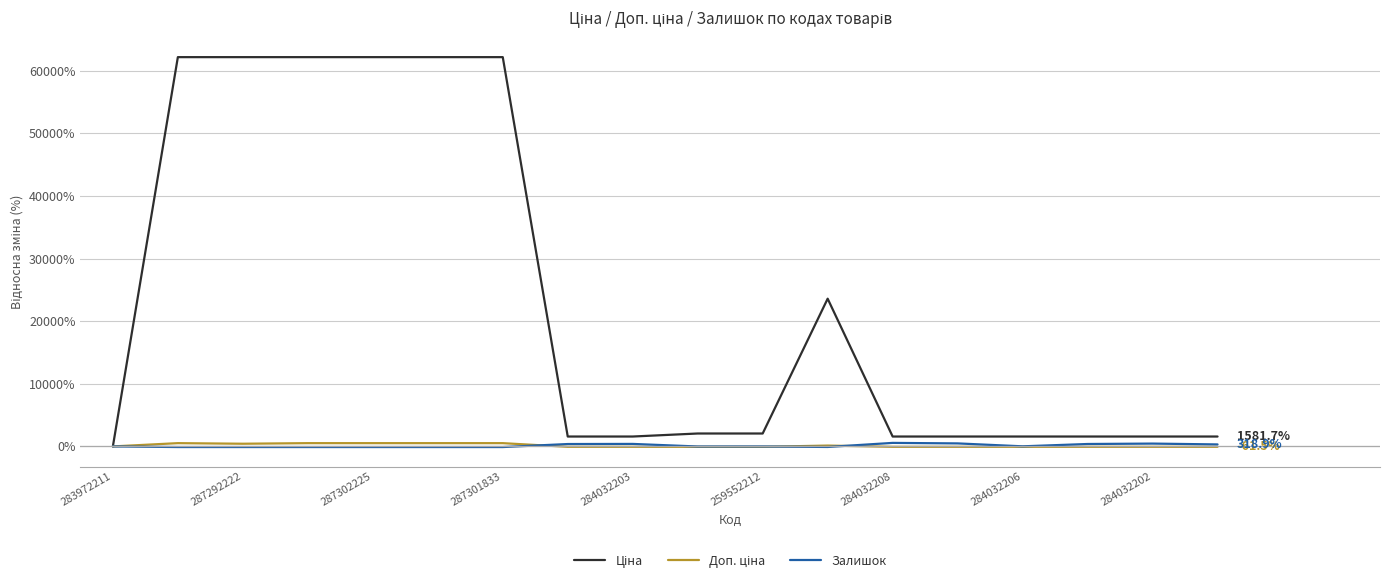

What is the greatest value displayed?

62190.7